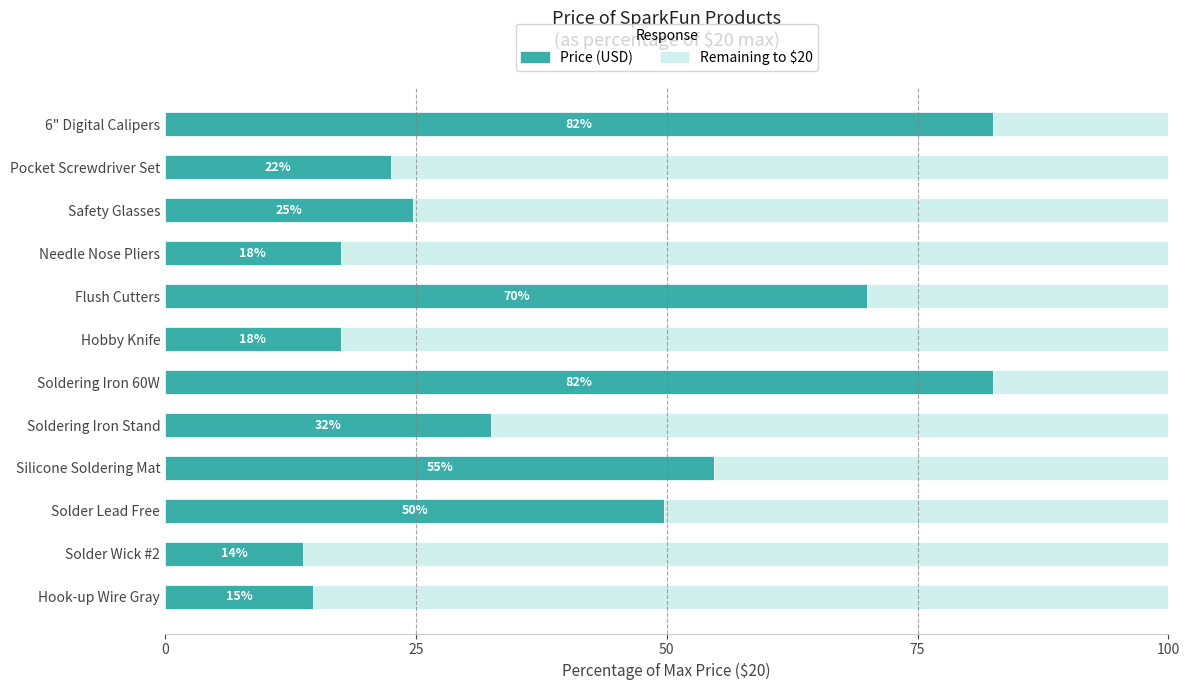

What is the change in value from Pocket Screwdriver Set to Soldering Iron 60W?

+60.0